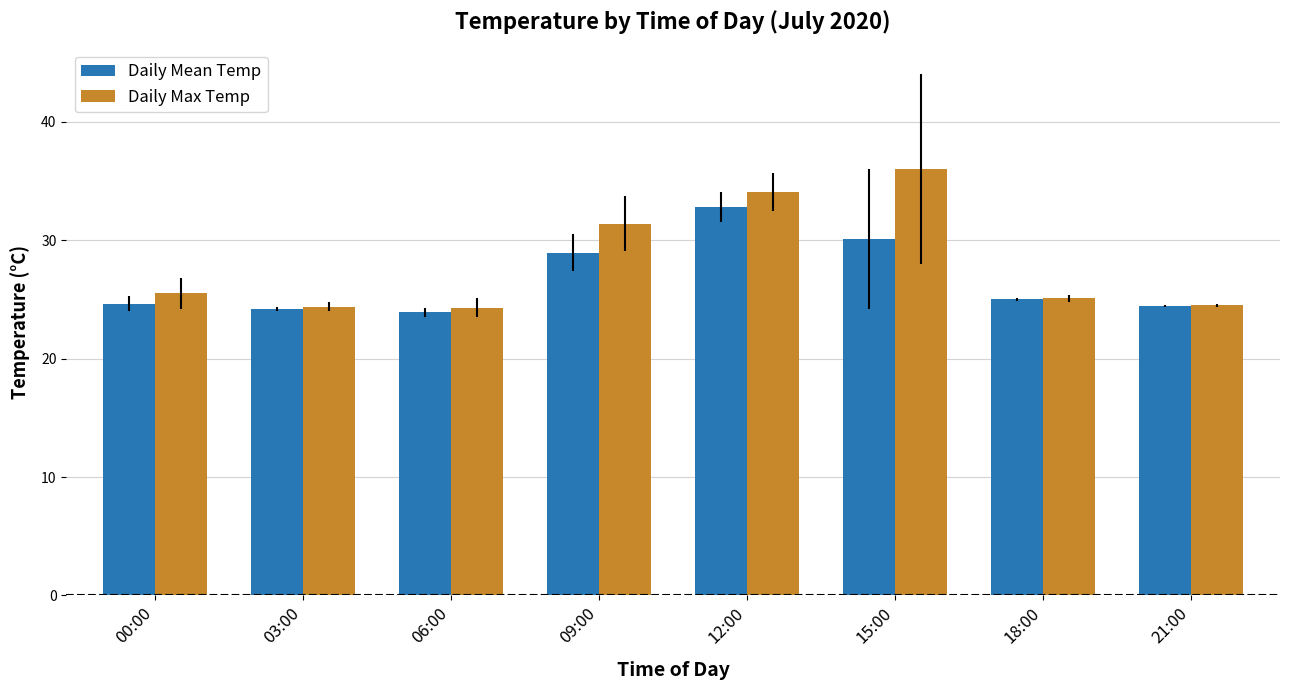

What is the minimum value shown in the chart?

23.9